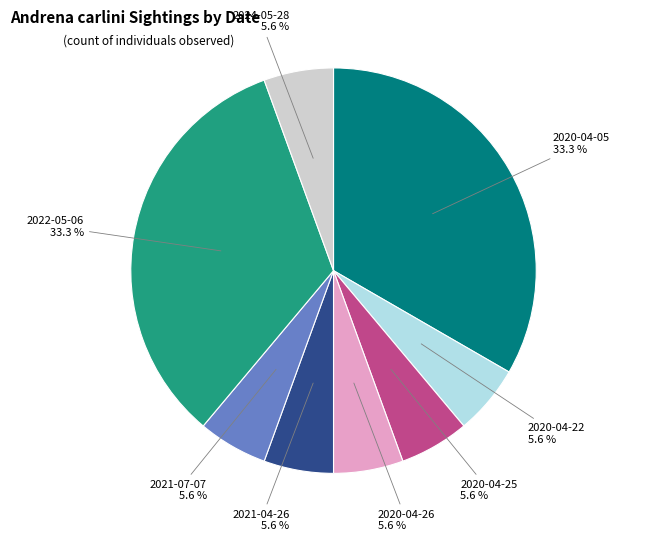

What is the ratio of the value at 2020-04-26 to the value at 2021-04-26?

1.0